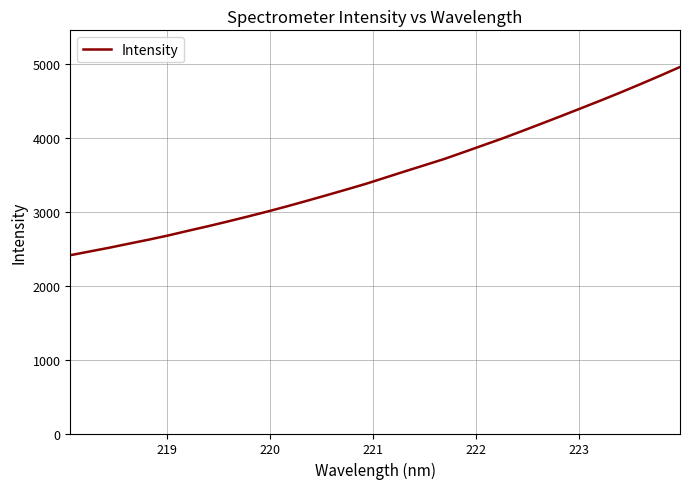

What is the difference between the maximum and minimum values?

2550.3